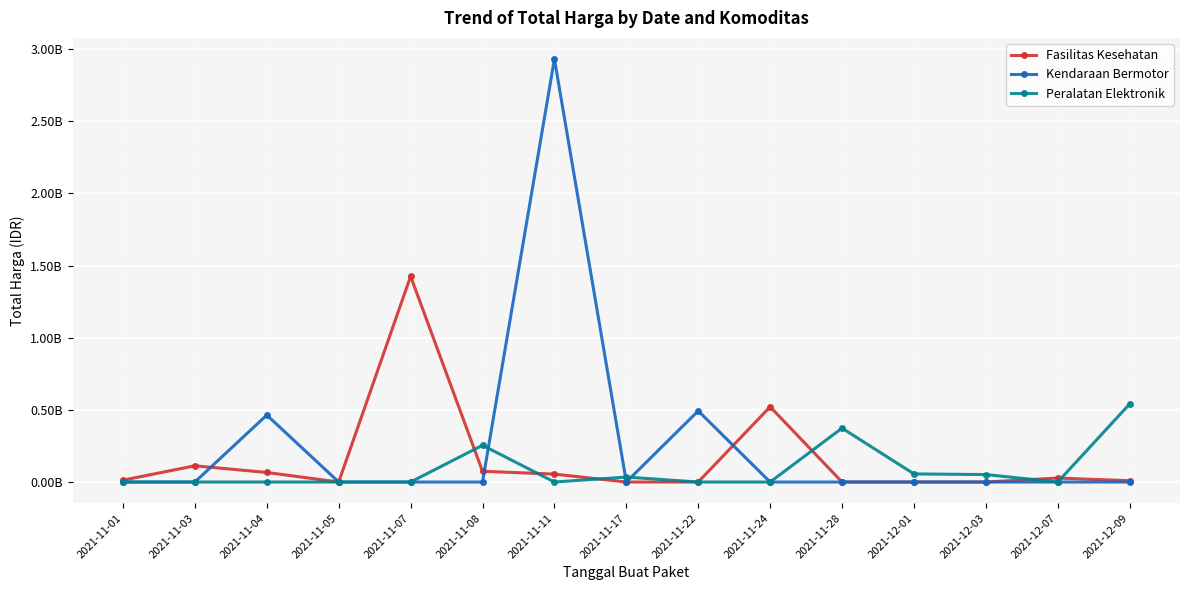

Does the chart have visible grid lines?

Yes